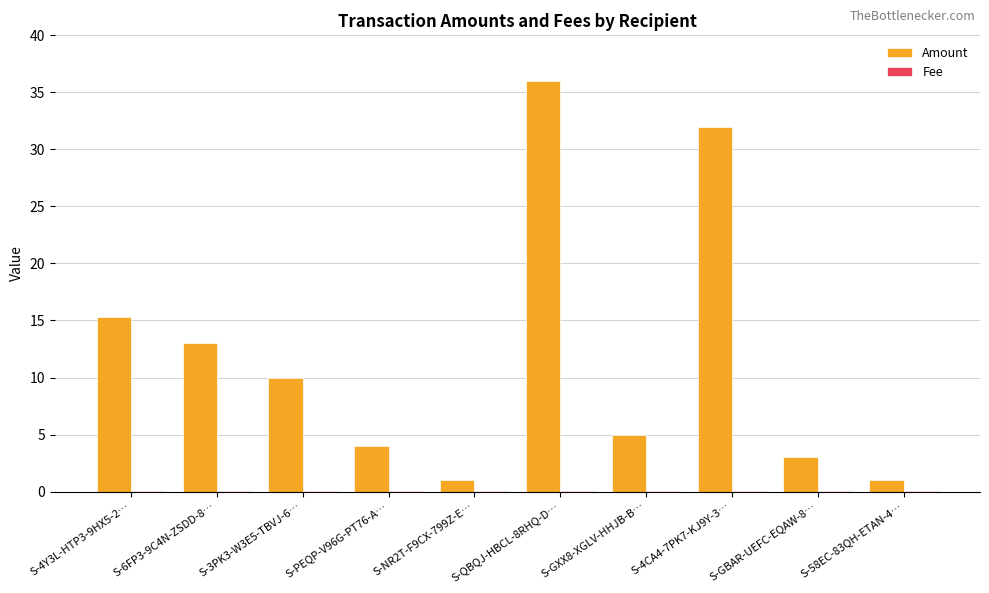

Are the bars horizontal?

No